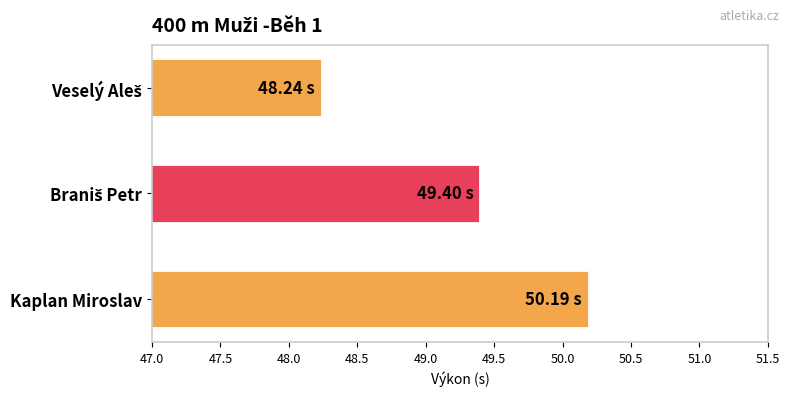

What is the average value?

49.3